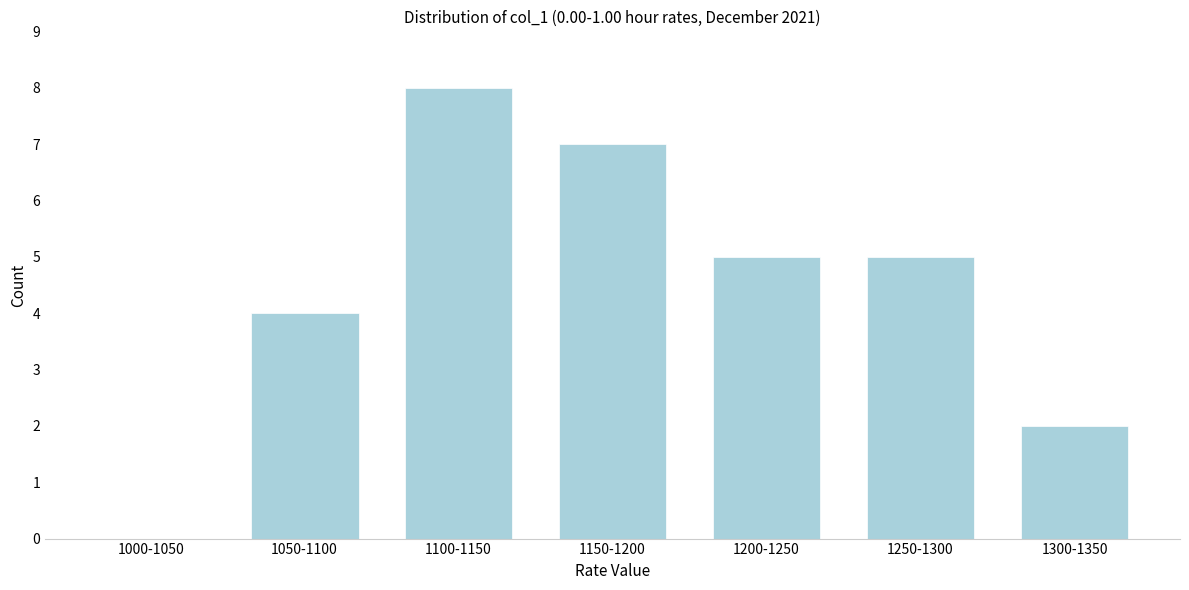

Reading right to left, list all the values displayed in this chart.

1300-1350=2	1250-1300=5	1200-1250=5	1150-1200=7	1100-1150=8	1050-1100=4	1000-1050=0